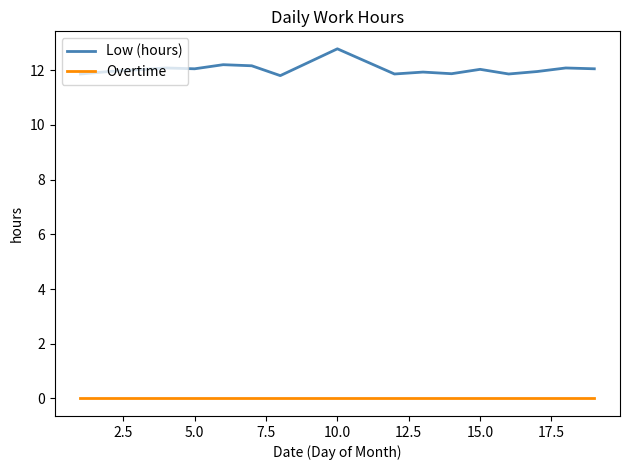

Which series has the largest total across all categories?

Low (hours)